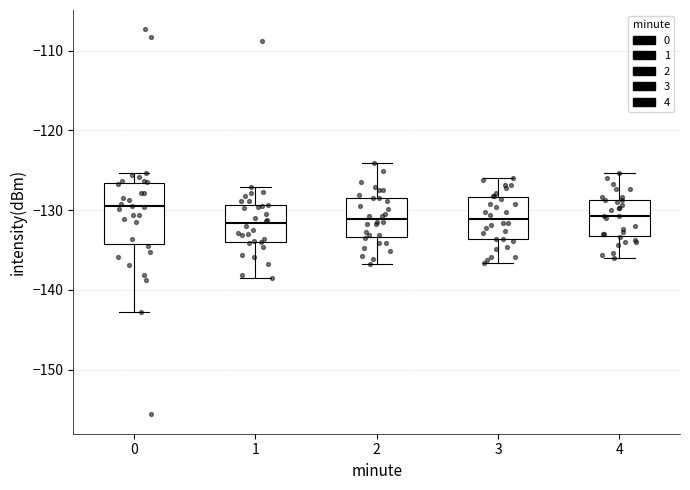

Reading left to right, transcribe this box plot: for each box, give where its median line is, the range the box spans, and where its two whiskers end, as read against the y-axis. The values are not printed on the chart, so give them approximately, as read against the axis.

0: median -130, box -134 to -127, whiskers -143 to -125
1: median -132, box -134 to -129, whiskers -139 to -127
2: median -131, box -133 to -128, whiskers -137 to -124
3: median -131, box -134 to -128, whiskers -137 to -126
4: median -131, box -133 to -129, whiskers -136 to -125